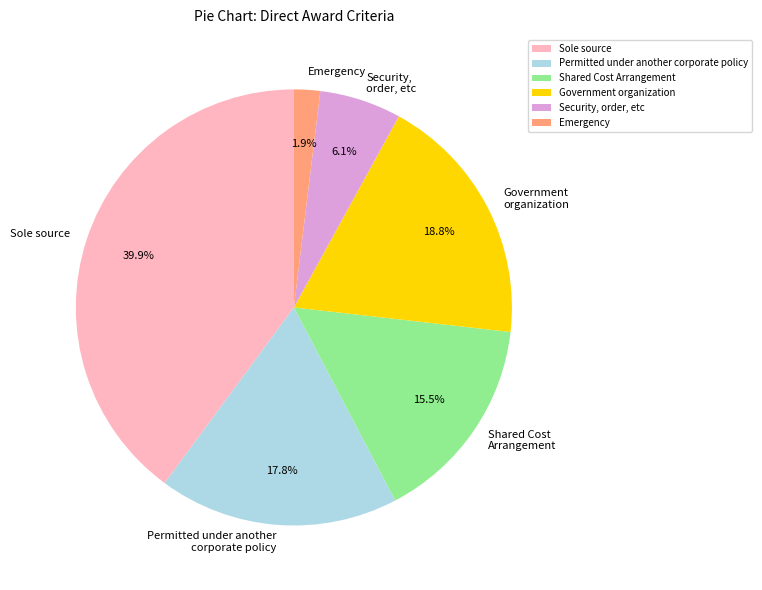

What percentage is the Government organization slice, to the nearest percent?

19%